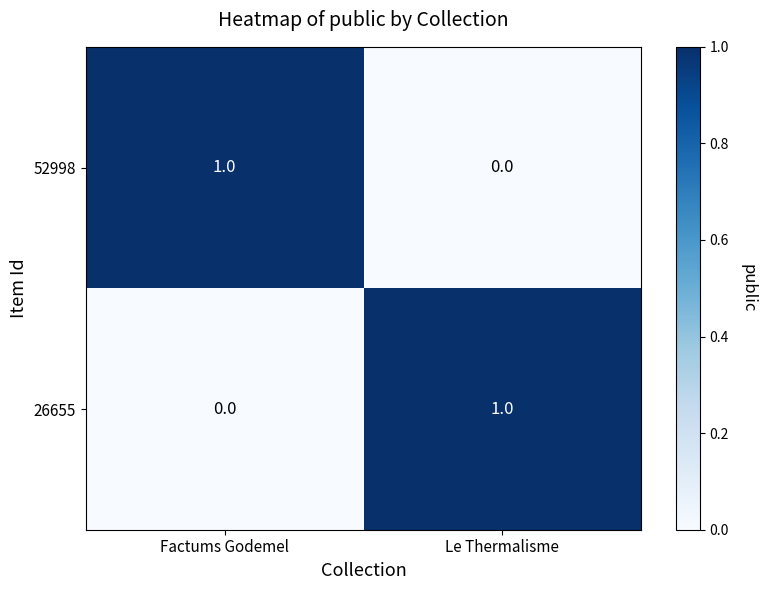

At Le Thermalisme, list the series in order from largest to smallest.

26655, 52998